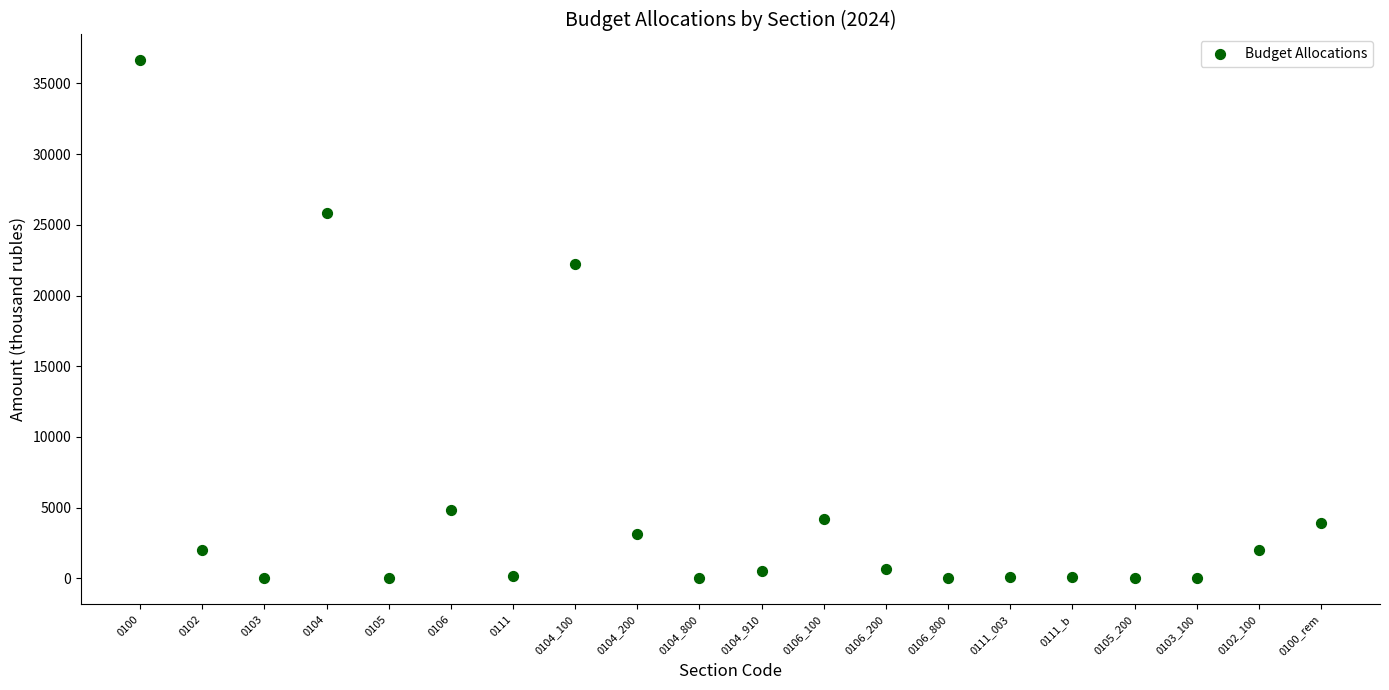

What Y value in the scatter plot is closest to 18312?

22217.0